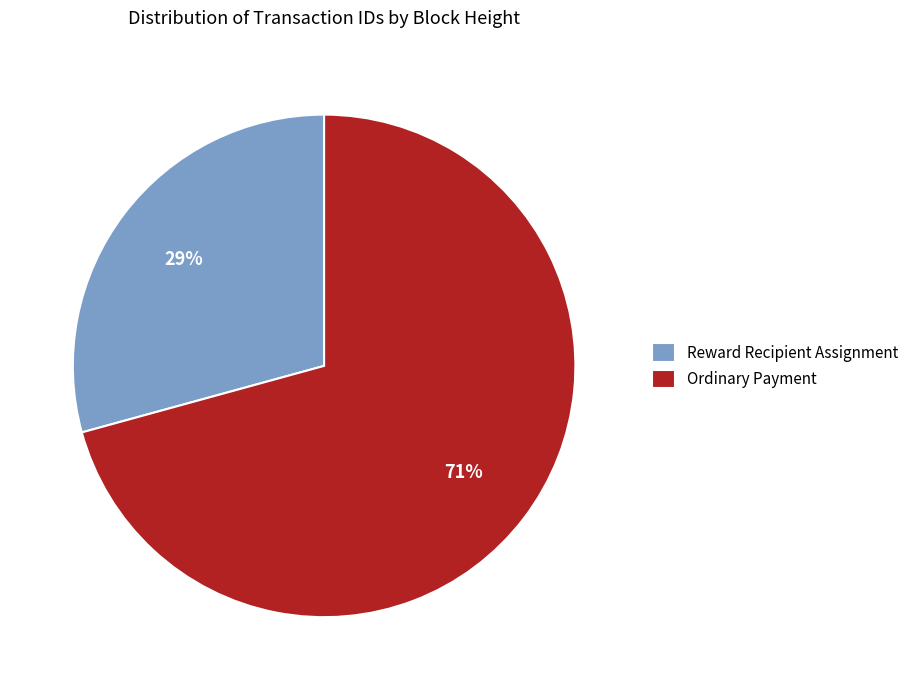

Which slice represents more than half of the pie?

Ordinary Payment